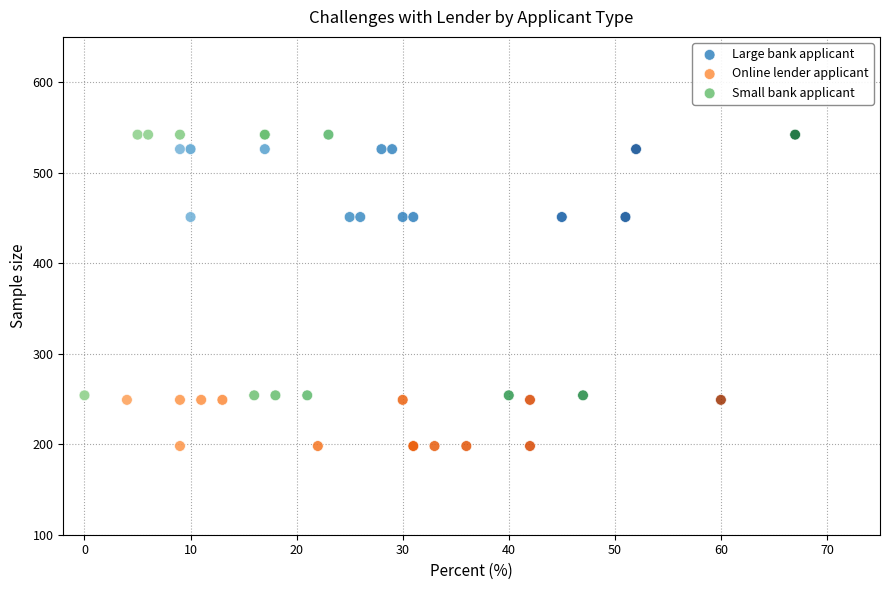

Which series reaches the minimum Y coordinate?

Online lender applicant